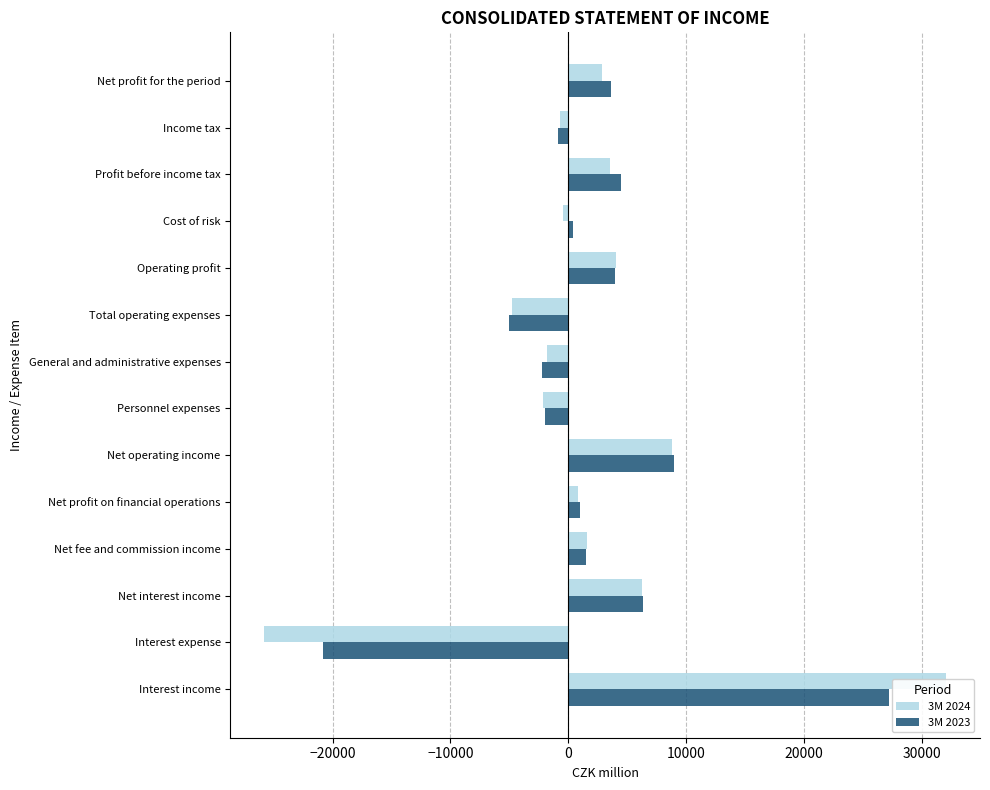

How many bars are there in each group?

2